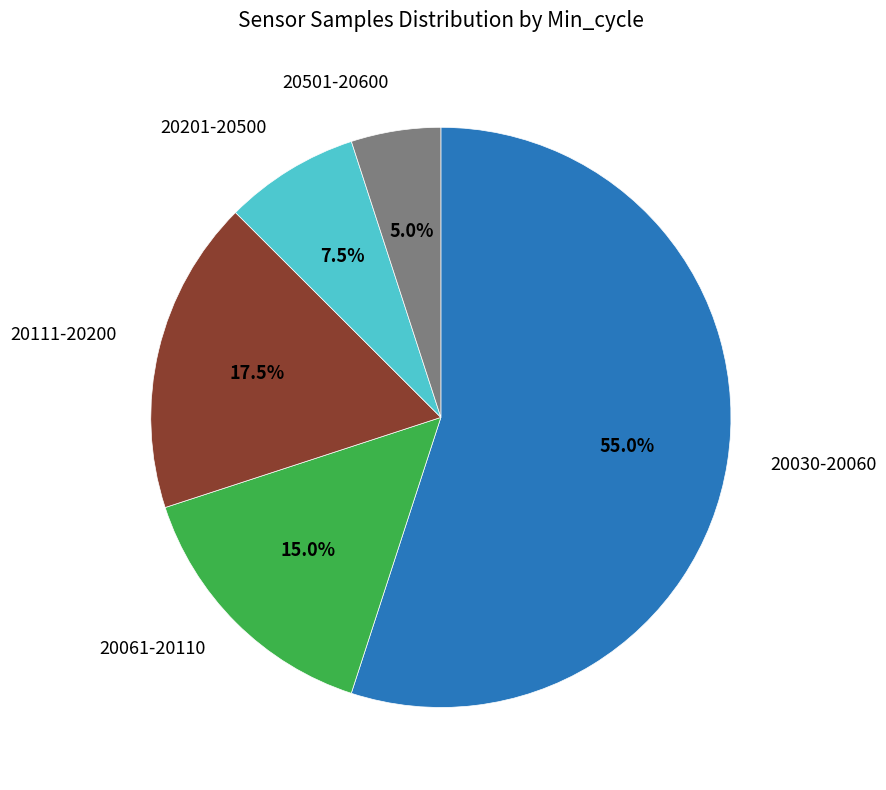

How many slices are in this pie chart?

5